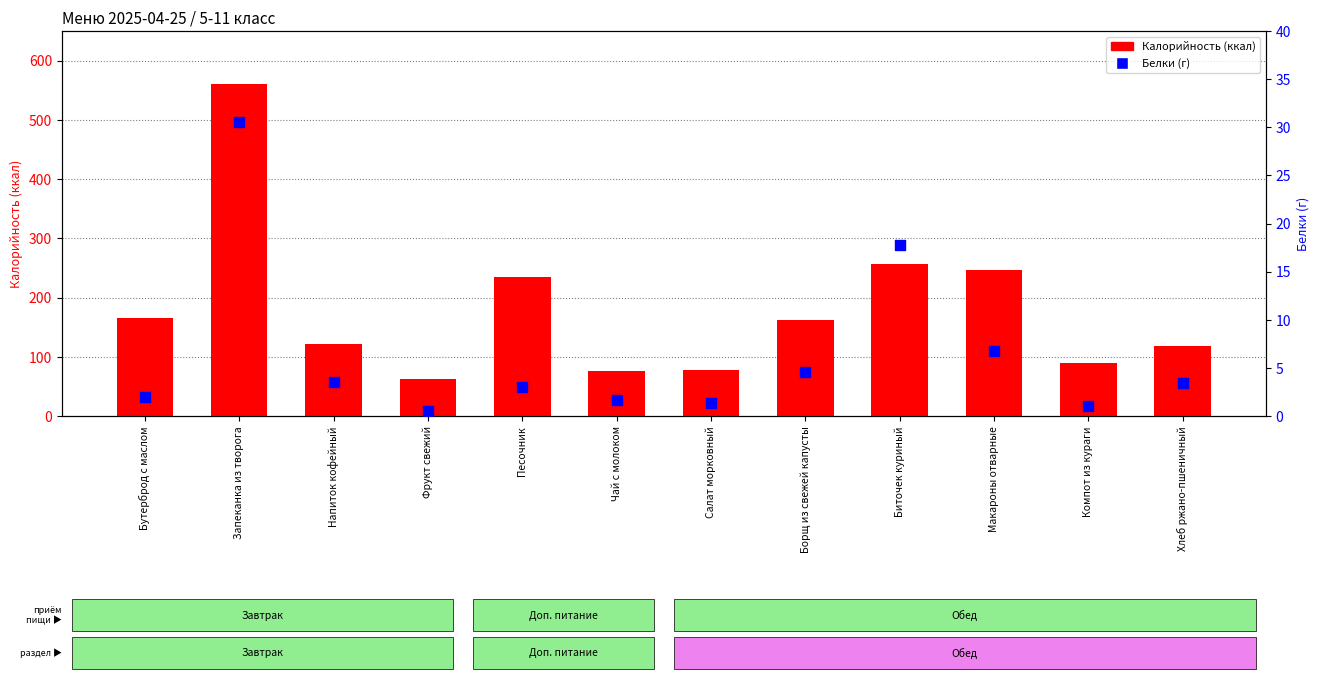

Which series reaches the minimum Y coordinate?

Белки (г)